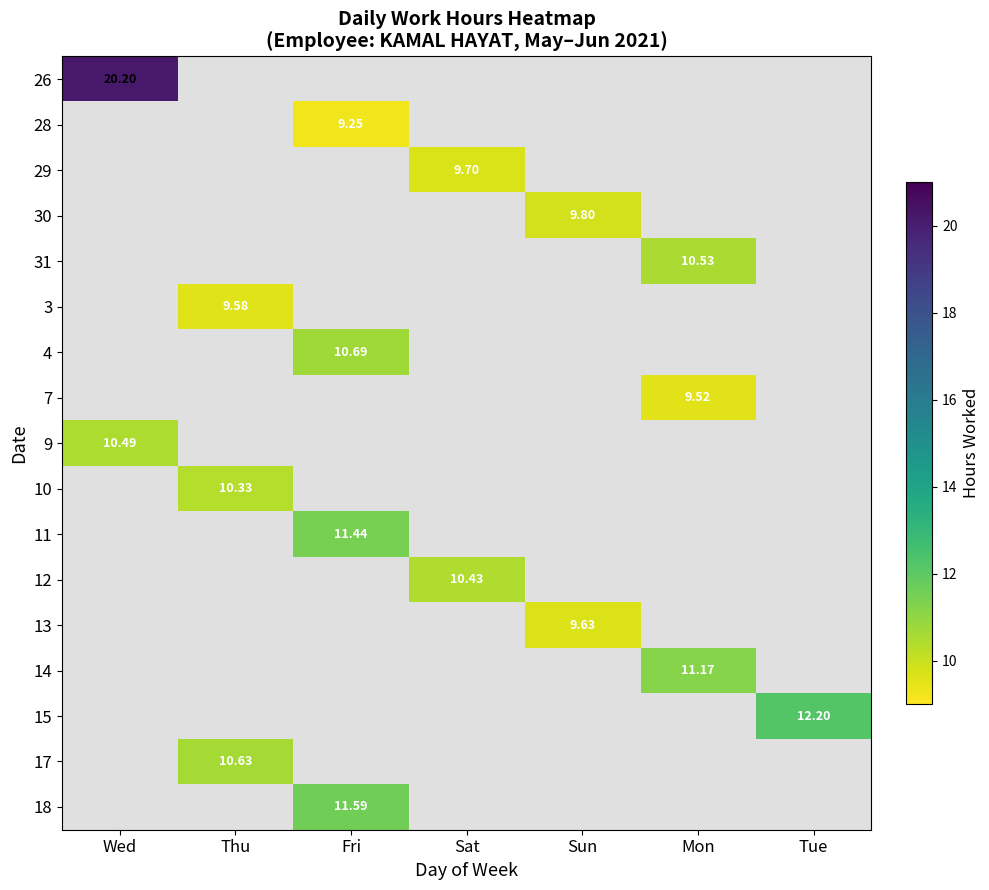

List the labels in order of 12 value, smallest first.

Wed, Thu, Fri, Sun, Mon, Tue, Sat